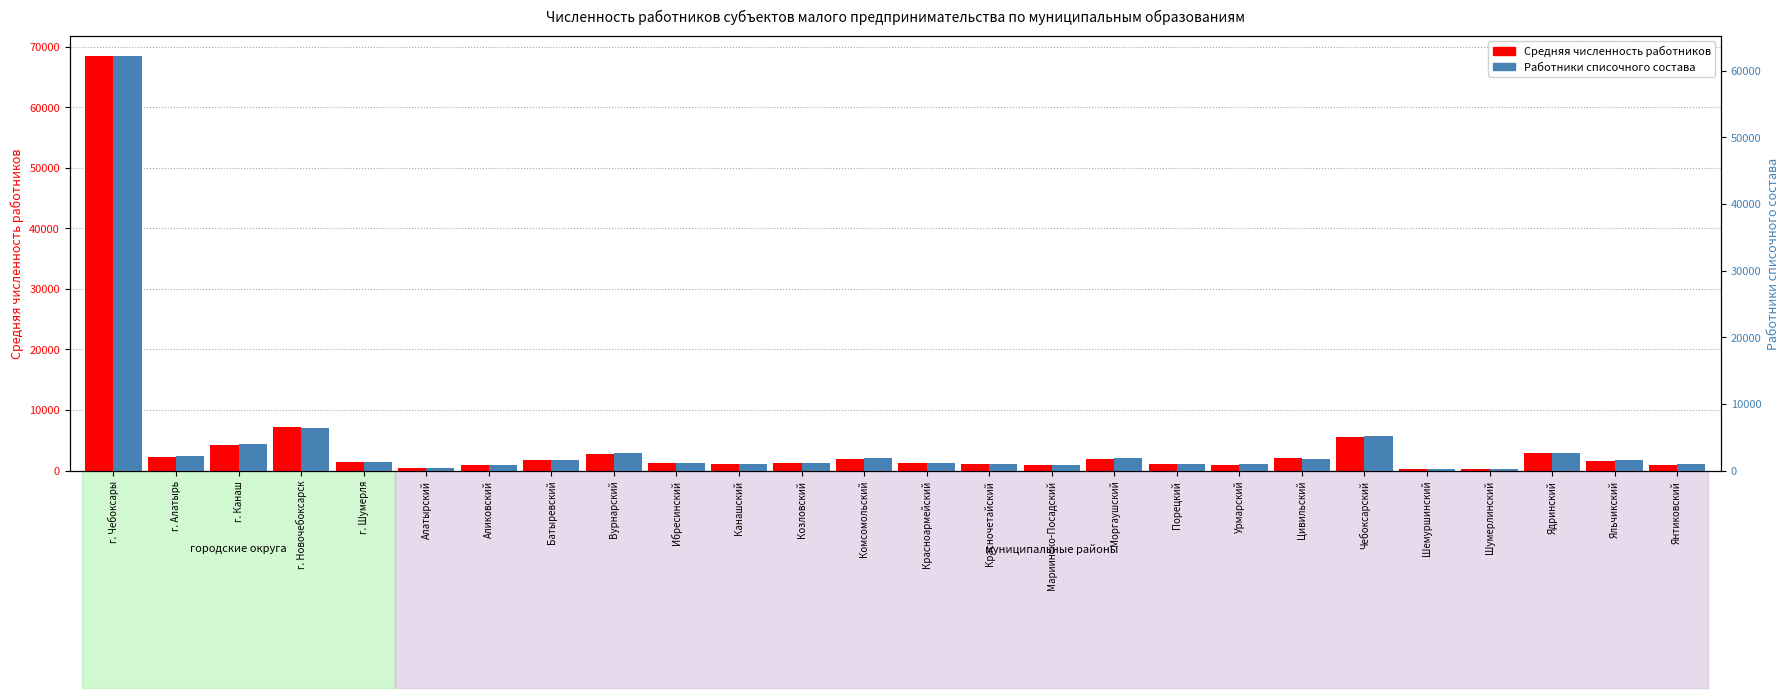

At which label does Работники списочного состава reach its peak?

г. Чебоксары